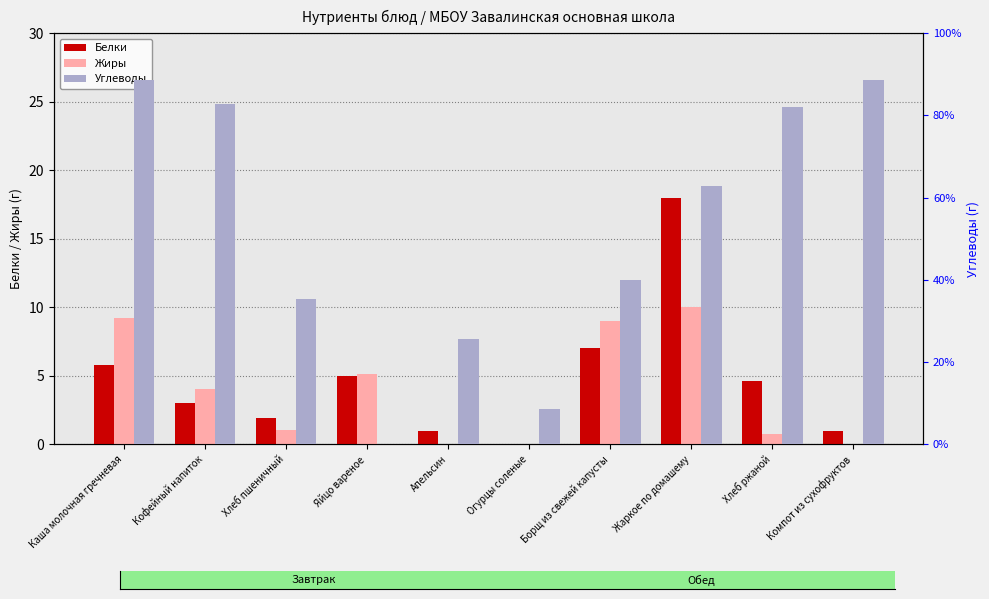

What is the label of the 6th bar from the left?

Огурцы соленые